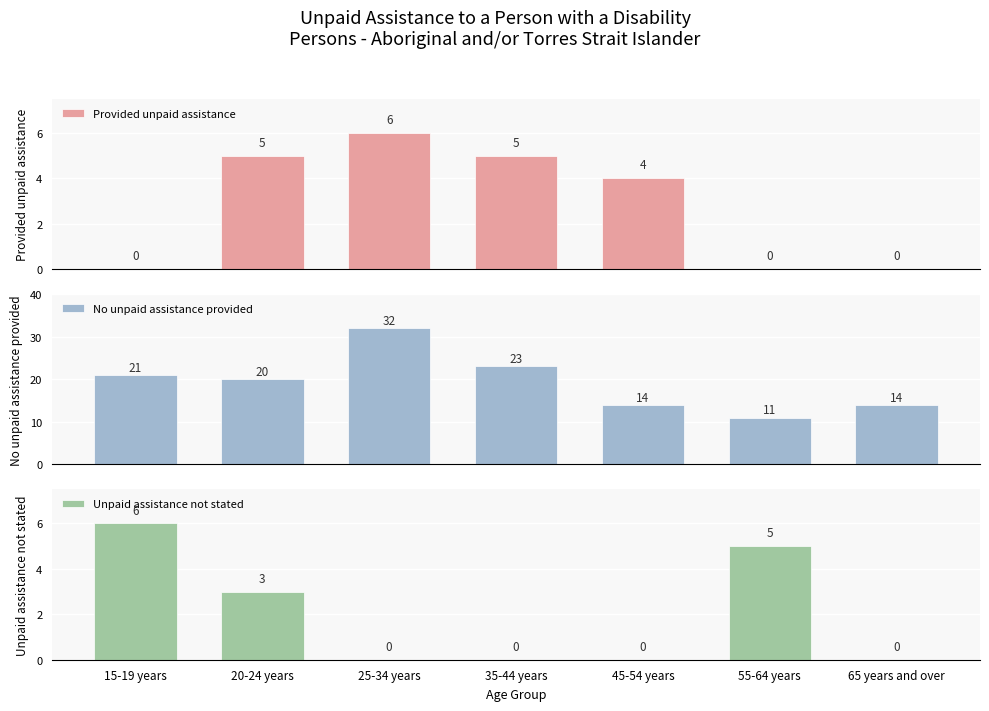

What is the label of the 1st bar from the left?

15-19 years